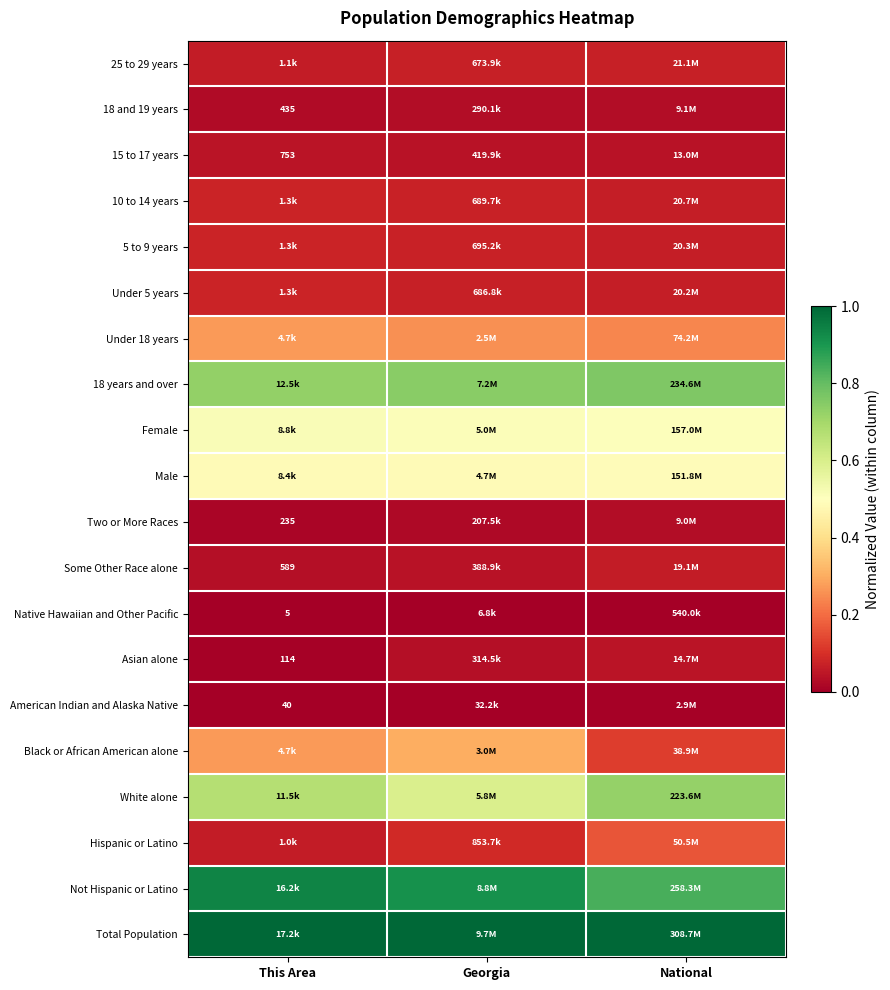

Count the Male values in the range 0 to 1.

3